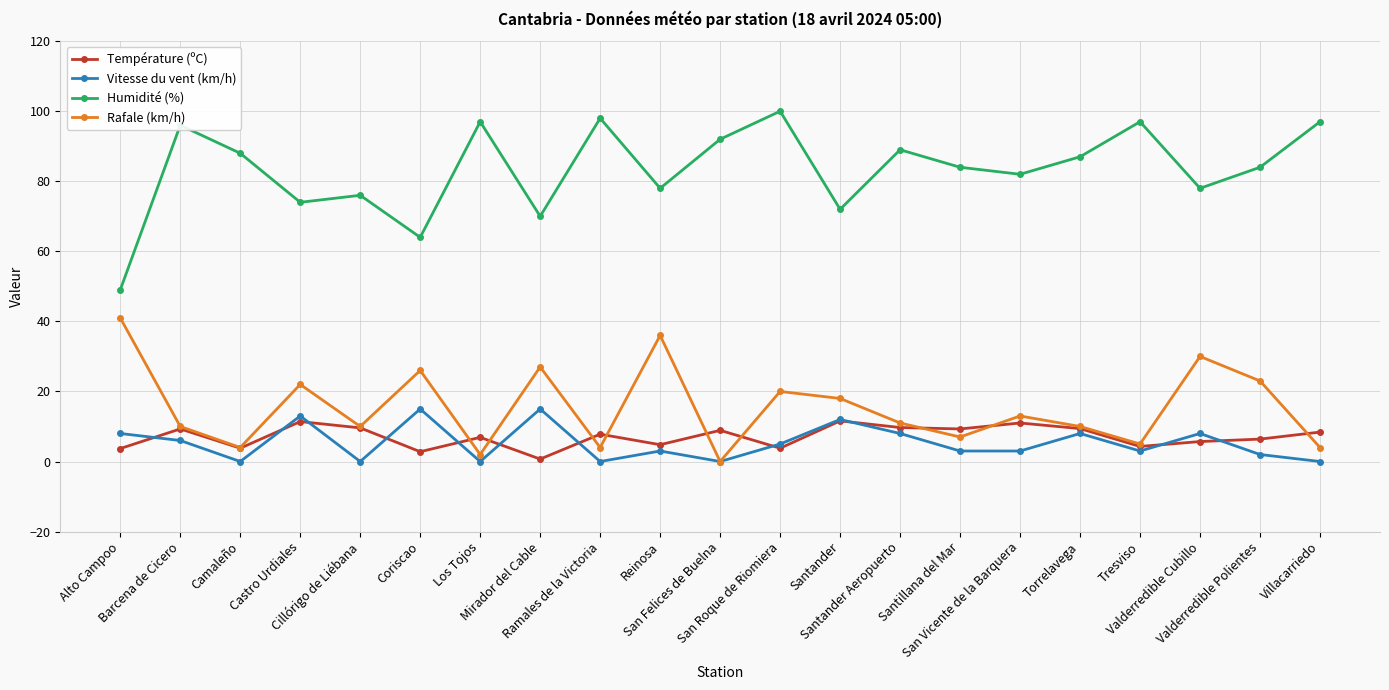

Is this an area chart (filled region under the line)?

No